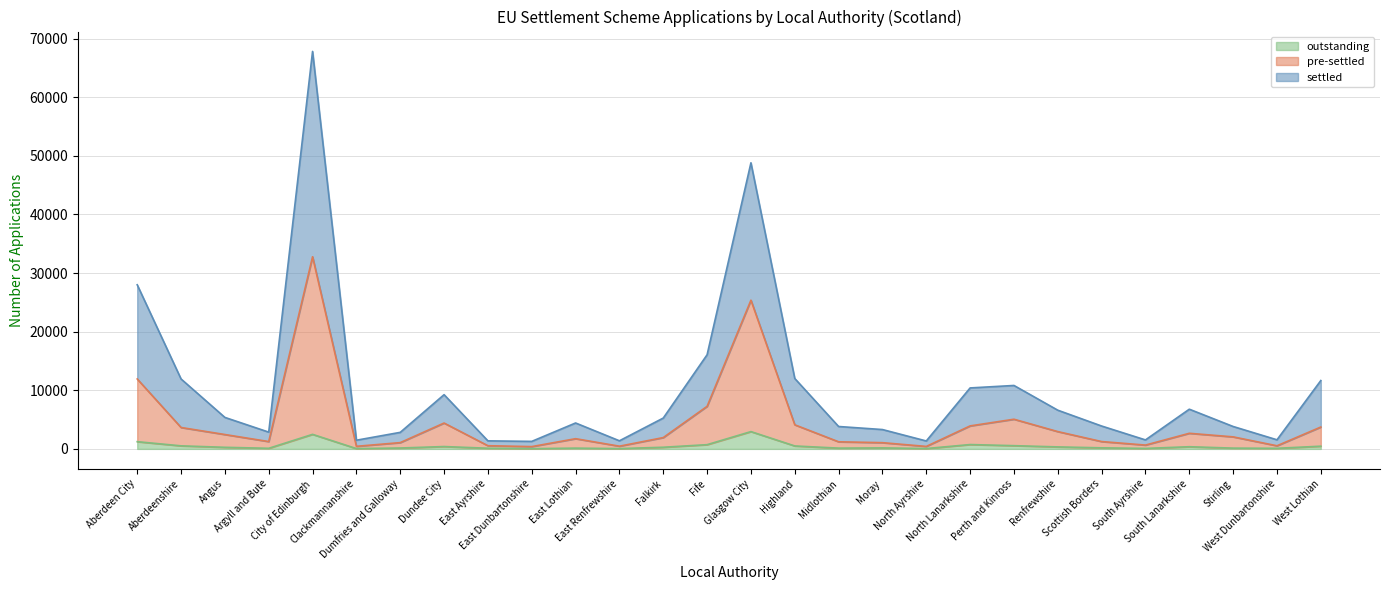

How many values in the outstanding series are below 270?

14